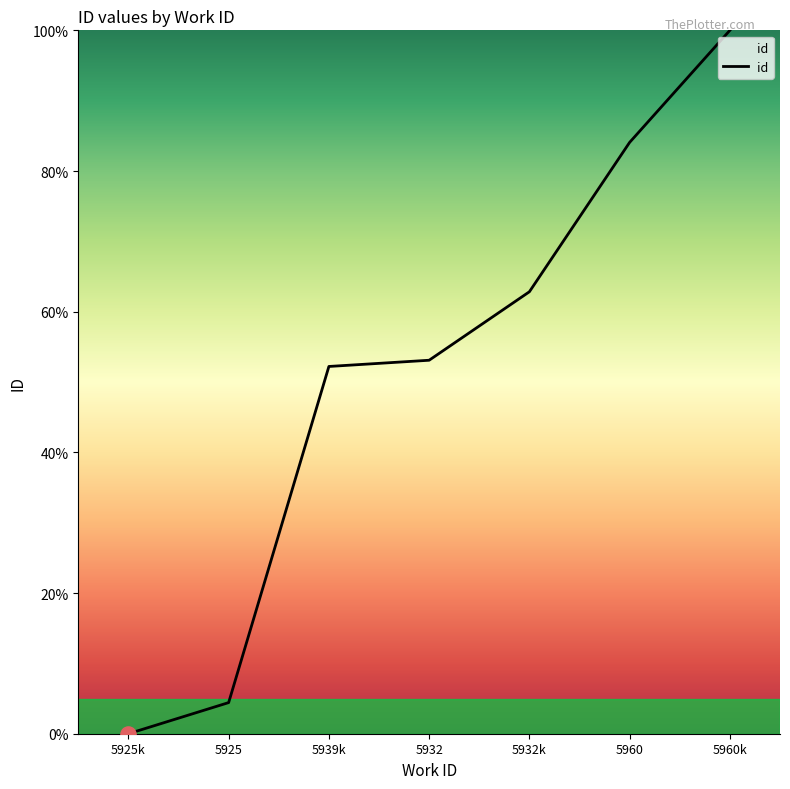

What is the ratio of the value at 5932 to the value at 5960?

0.6